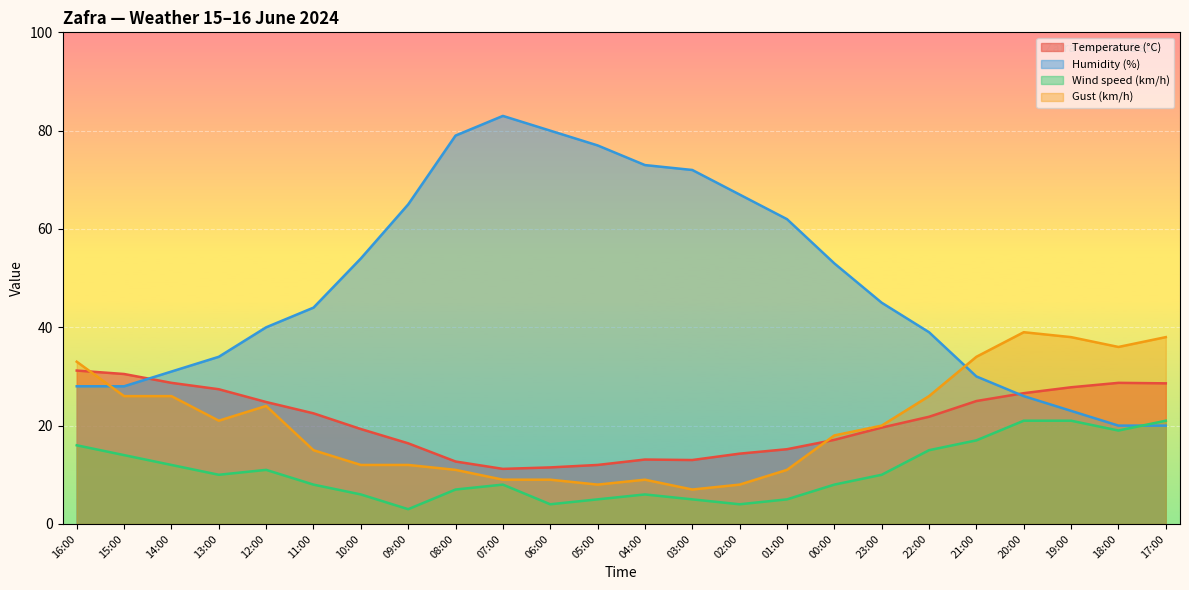

What is the greatest value displayed?

83.0